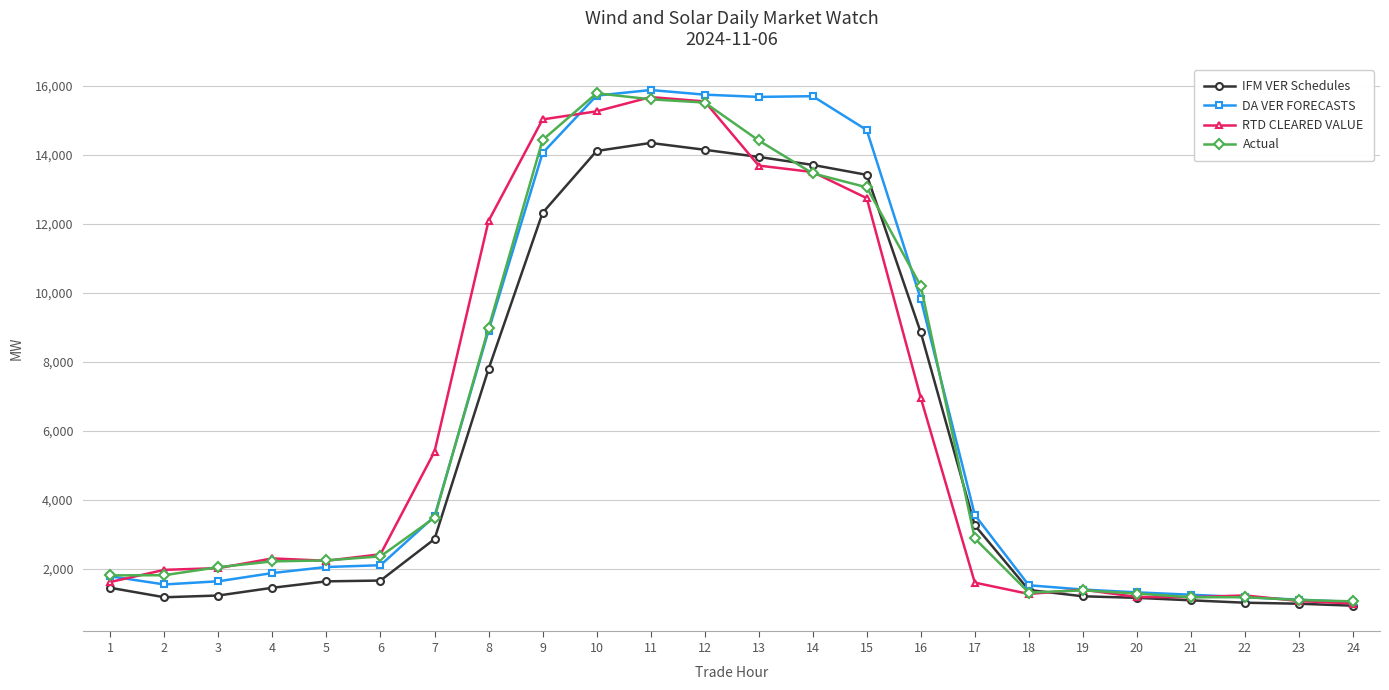

What is the value of the Actual point at the 11th from the left?

15612.4